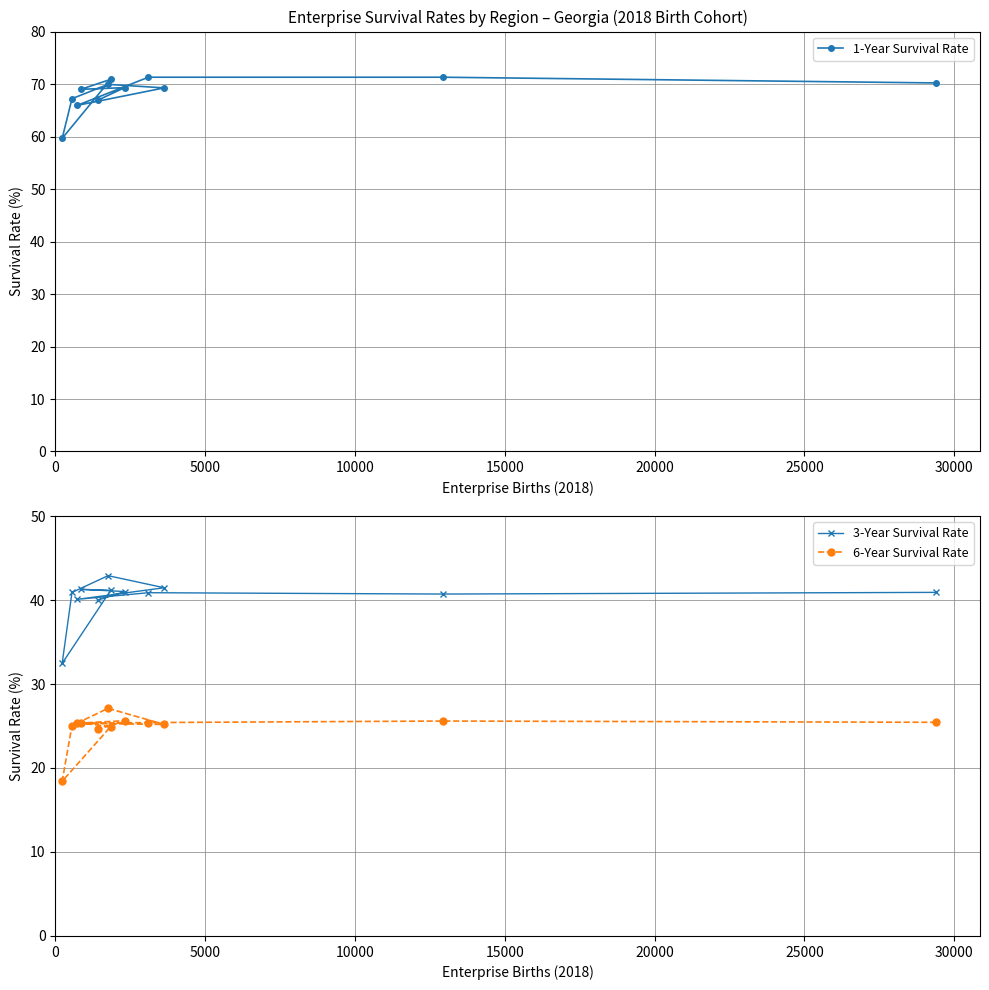

At how many categories does at least one series exceed 37?

12